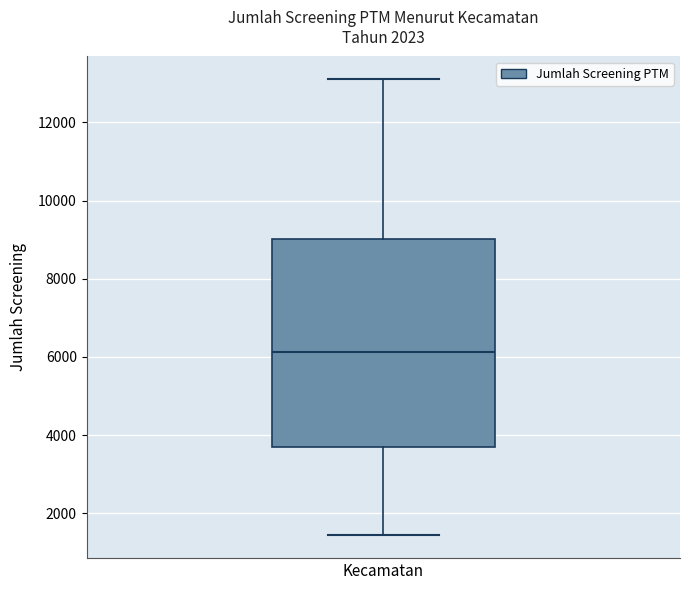

Where is the upper edge of the box for Kecamatan on the y-axis? The values are not printed on the chart, so give them approximately, as read against the axis.

9000